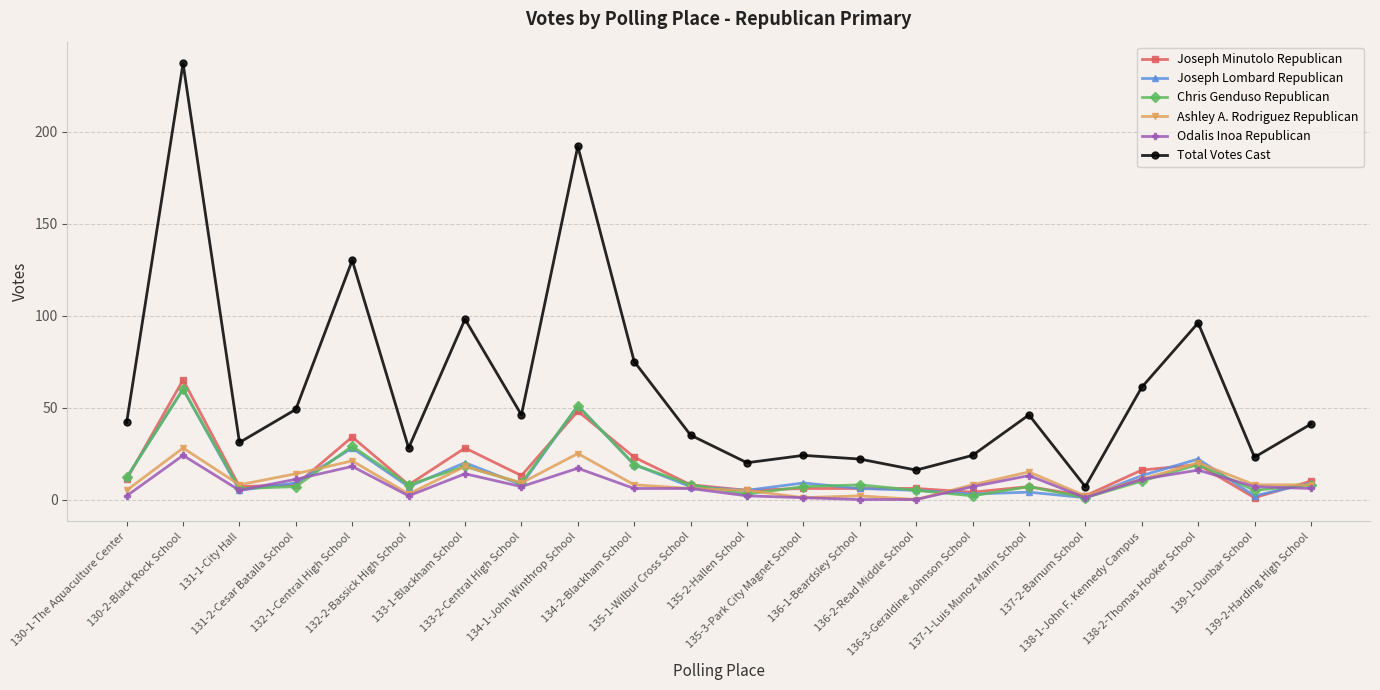

True or false: Total Votes Cast has more than 2 points higher than both neighbors.

True